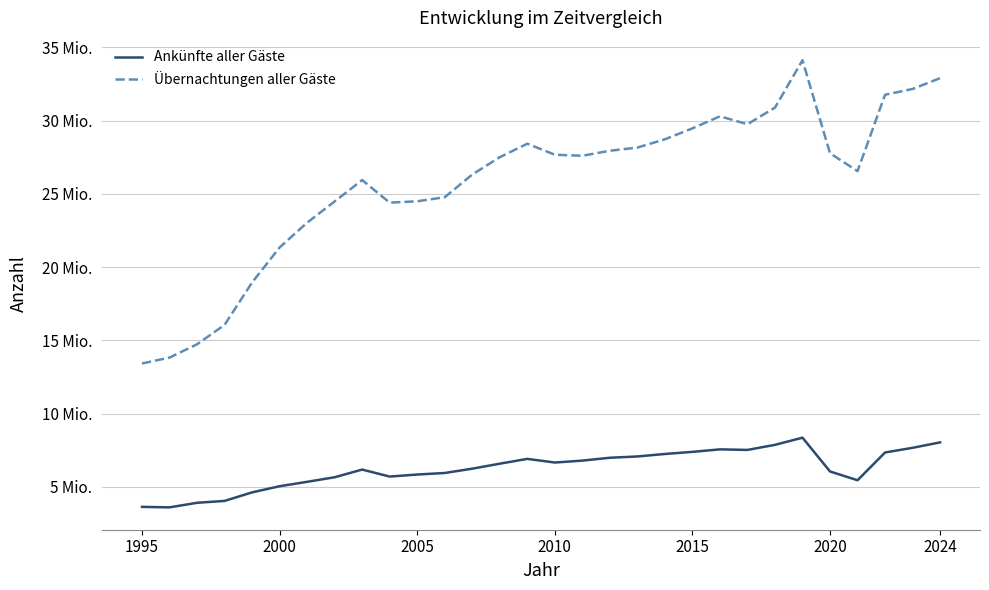

What is the difference between the second highest and second lowest values in the Ankünfte aller Gäste series?

4400535